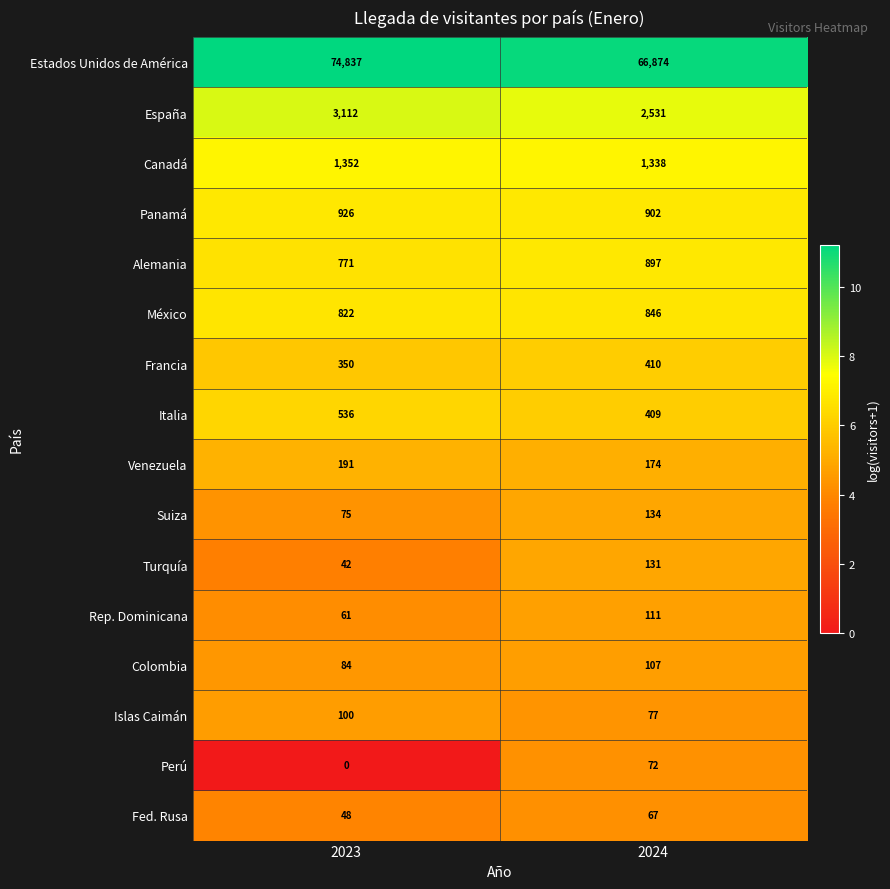

Count the number of data series in this chart.

16